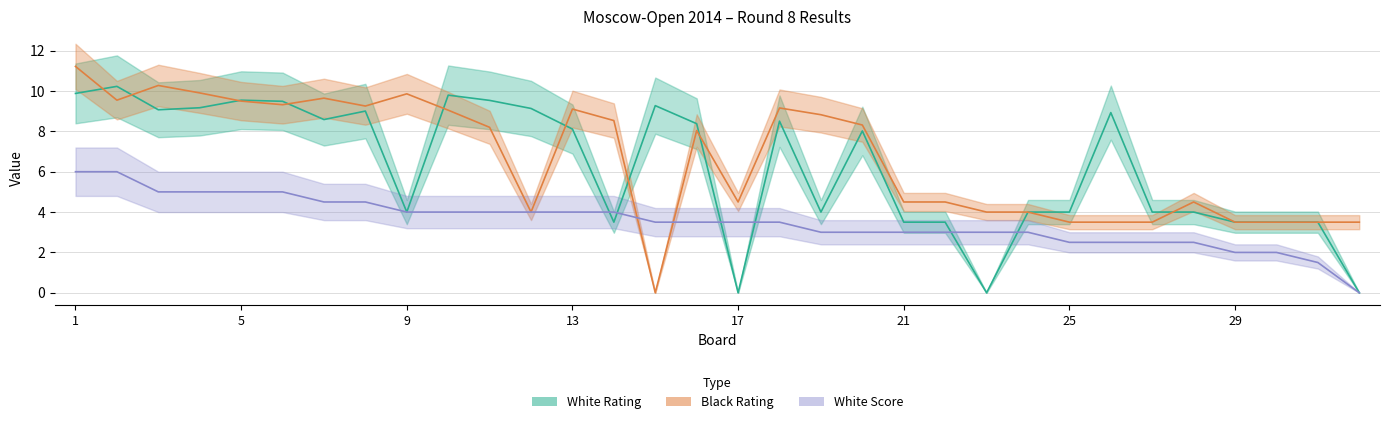

Reading left to right, extract all data points from this chart.

White Rating: 1=9.9	2=10.2	3=9.1	4=9.2	5=9.5	6=9.5	7=8.6	8=9.0	9=4.0	10=9.8	11=9.5	12=9.1	13=8.1	14=3.5	15=9.3	16=8.4	17=0.0	18=8.5	19=4.0	20=8.0	21=3.5	22=3.5	23=0.0	24=4.0	25=4.0	26=8.9	27=4.0	28=4.0	29=3.5	30=3.5	31=3.5	32=0.0
Black Rating: 1=11.2	2=9.5	3=10.3	4=9.9	5=9.5	6=9.3	7=9.6	8=9.3	9=9.9	10=9.1	11=8.2	12=4.0	13=9.1	14=8.5	15=0.0	16=8.0	17=4.5	18=9.2	19=8.8	20=8.3	21=4.5	22=4.5	23=4.0	24=4.0	25=3.5	26=3.5	27=3.5	28=4.5	29=3.5	30=3.5	31=3.5	32=3.5
White Score: 1=6.0	2=6.0	3=5.0	4=5.0	5=5.0	6=5.0	7=4.5	8=4.5	9=4.0	10=4.0	11=4.0	12=4.0	13=4.0	14=4.0	15=3.5	16=3.5	17=3.5	18=3.5	19=3.0	20=3.0	21=3.0	22=3.0	23=3.0	24=3.0	25=2.5	26=2.5	27=2.5	28=2.5	29=2.0	30=2.0	31=1.5	32=0.0